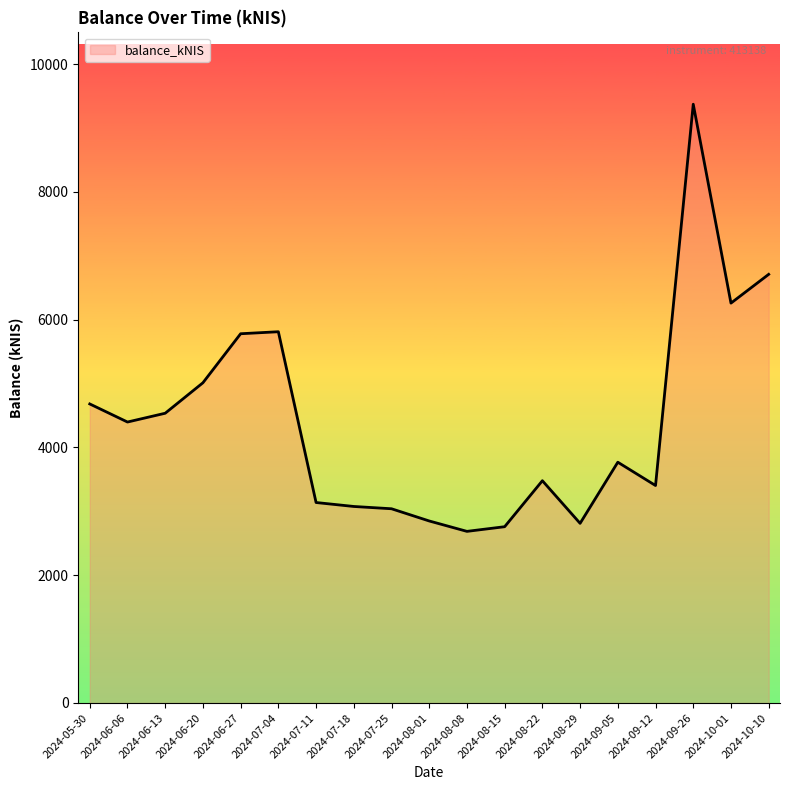

Read the value at 2024-06-06.

4397.9